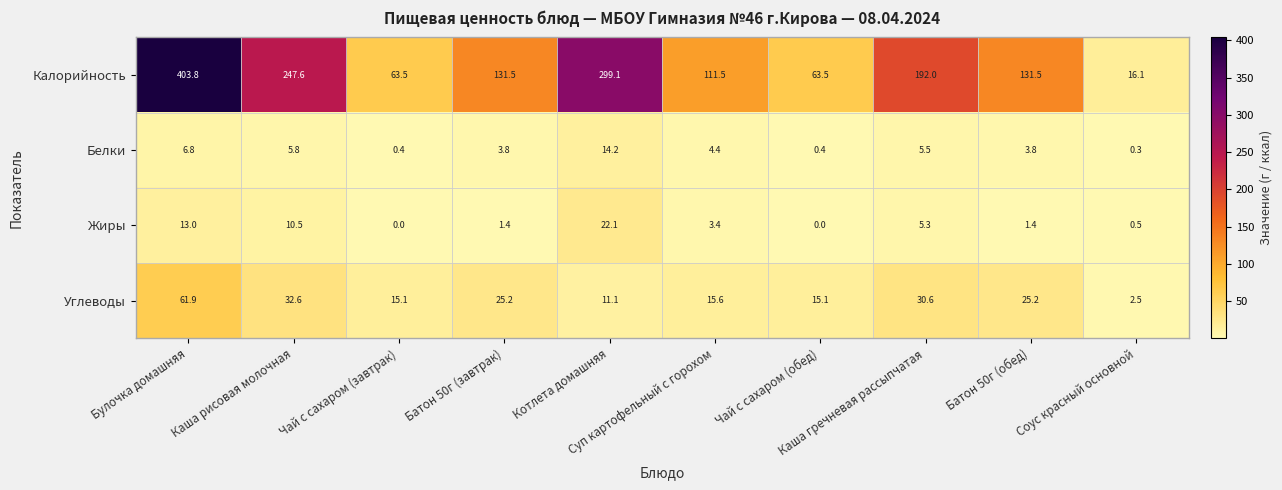

What is the maximum value for Белки?

14.2